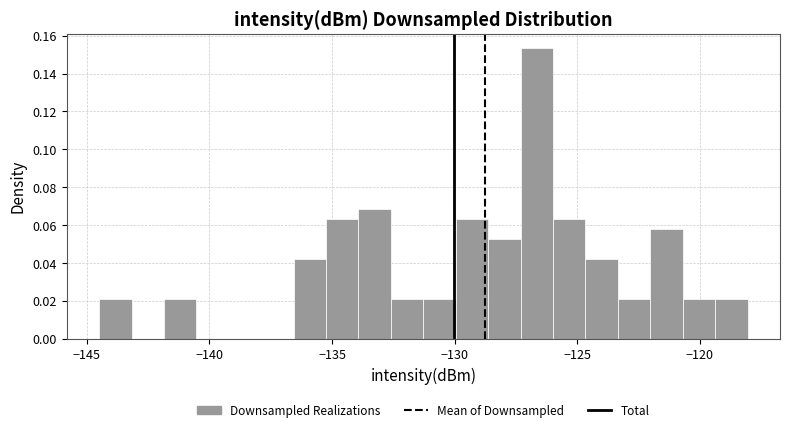

Read against the x-axis, roughly where is the centre of the tallest bar?

-126.5